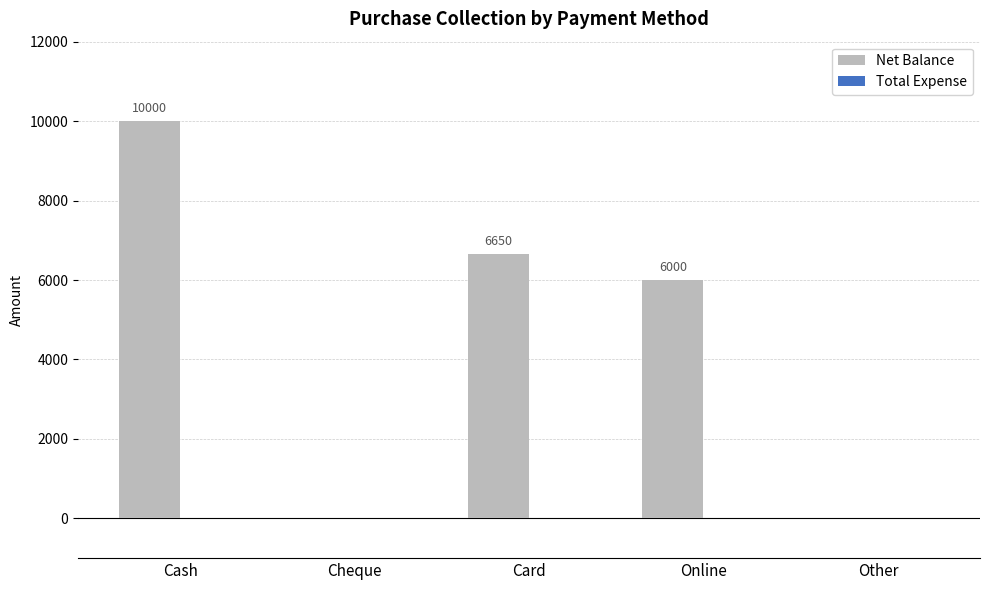

What is the change in value from Cash to Card?

-3350